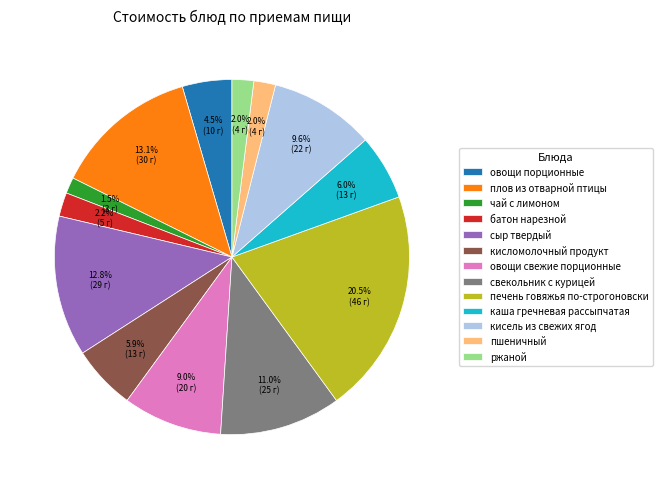

Which has a higher value, свекольник с курицей or чай с лимоном?

свекольник с курицей